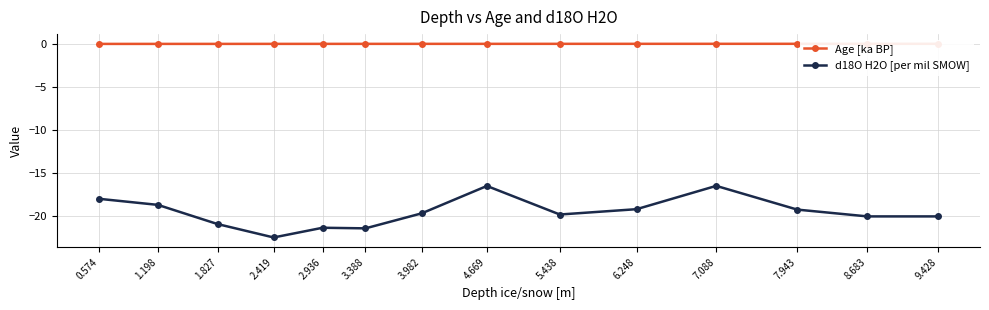

What is the label of the 4th point from the left?

2.419